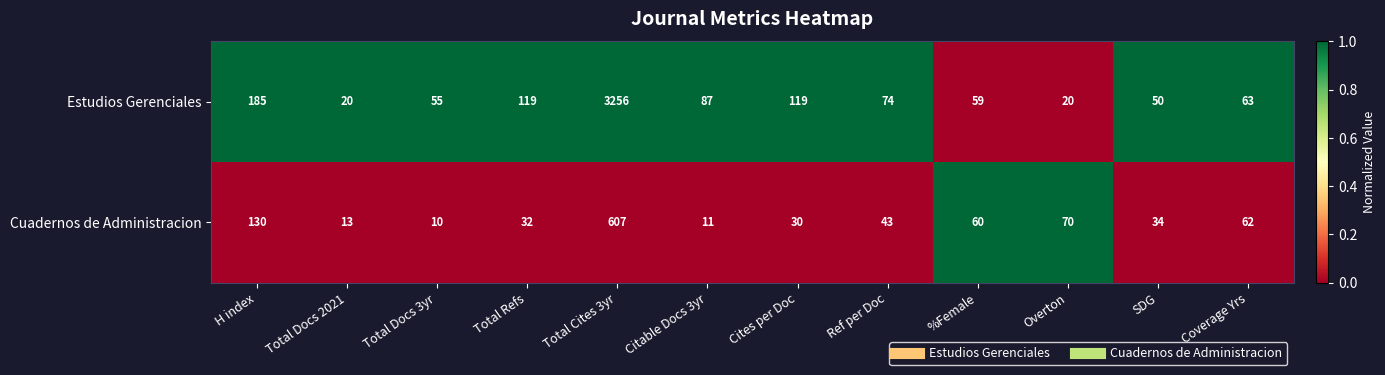

Which series has the largest total across all categories?

Estudios Gerenciales